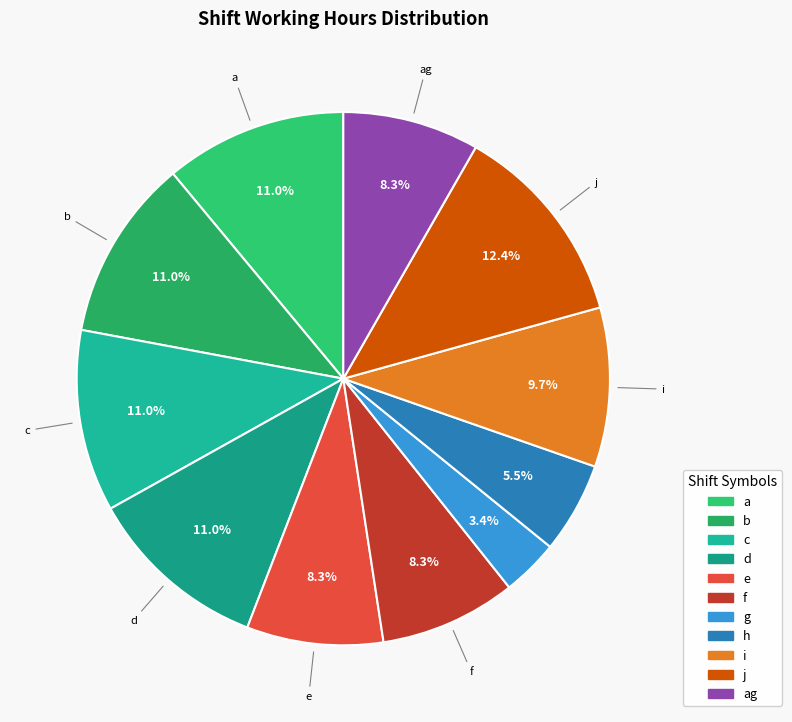

How many segments does this pie chart have?

11